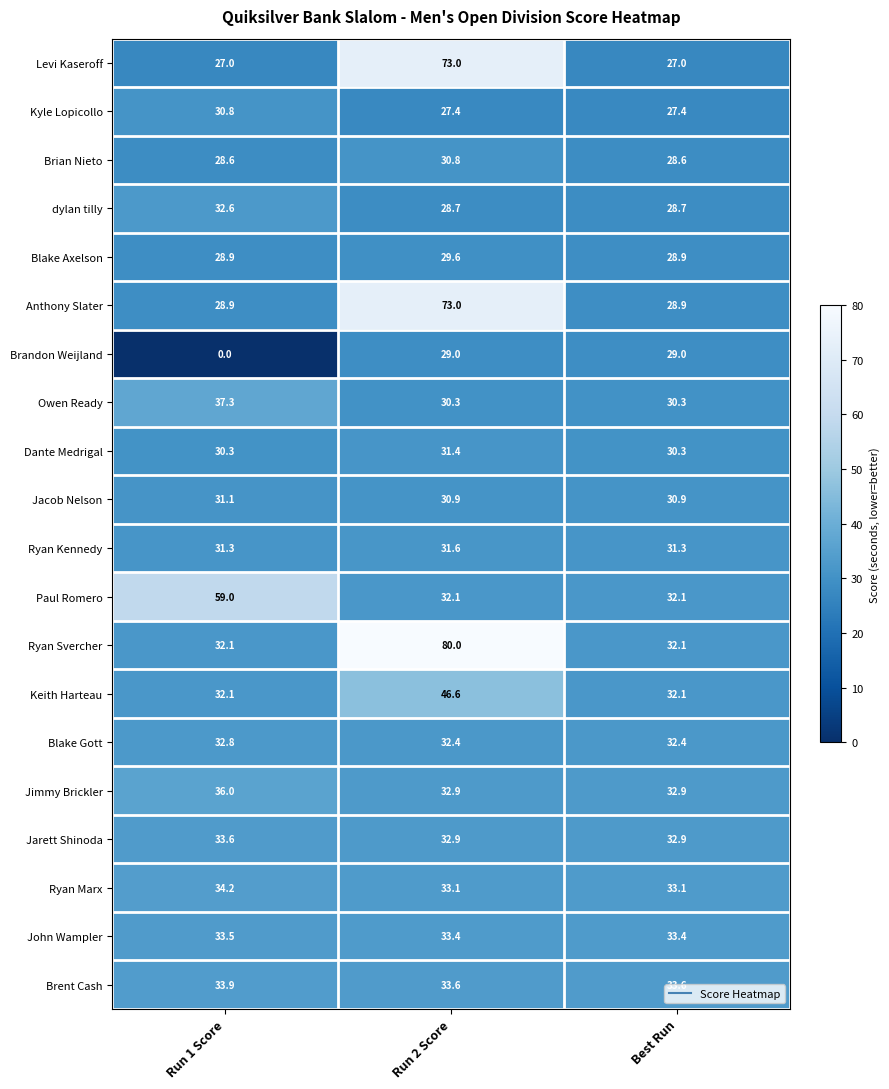

The Brian Nieto series shows 28.6 at Best Run. True or false?

True